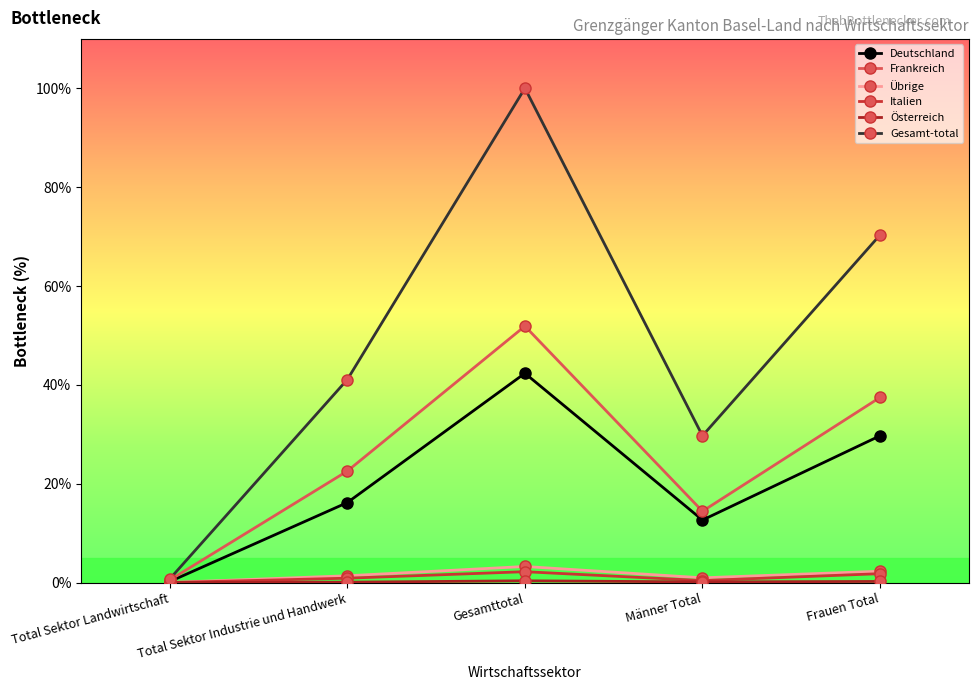

Which series has the widest spread of values?

Gesamt-total